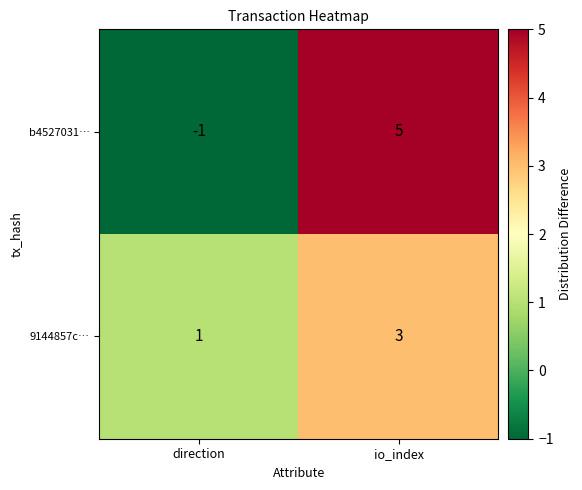

Reading right to left, list all the values displayed in this chart.

b4527031…: 5	-1
9144857c…: 3	1